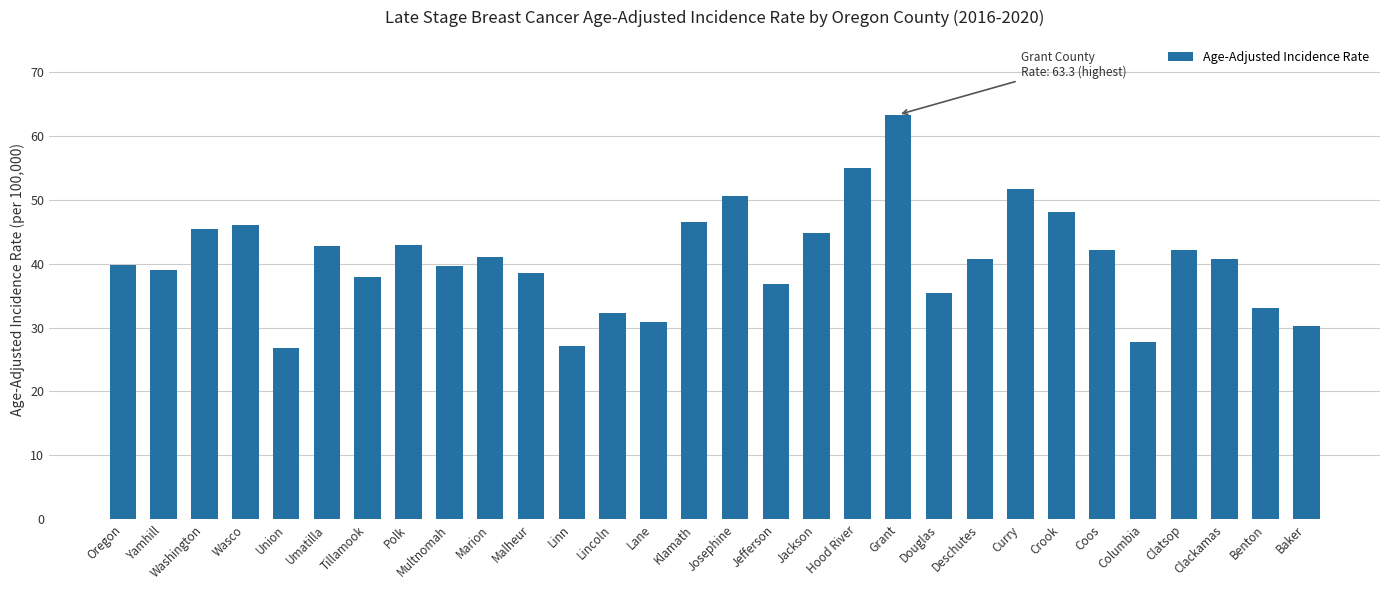

What is the label of the 15th bar from the right?

Josephine